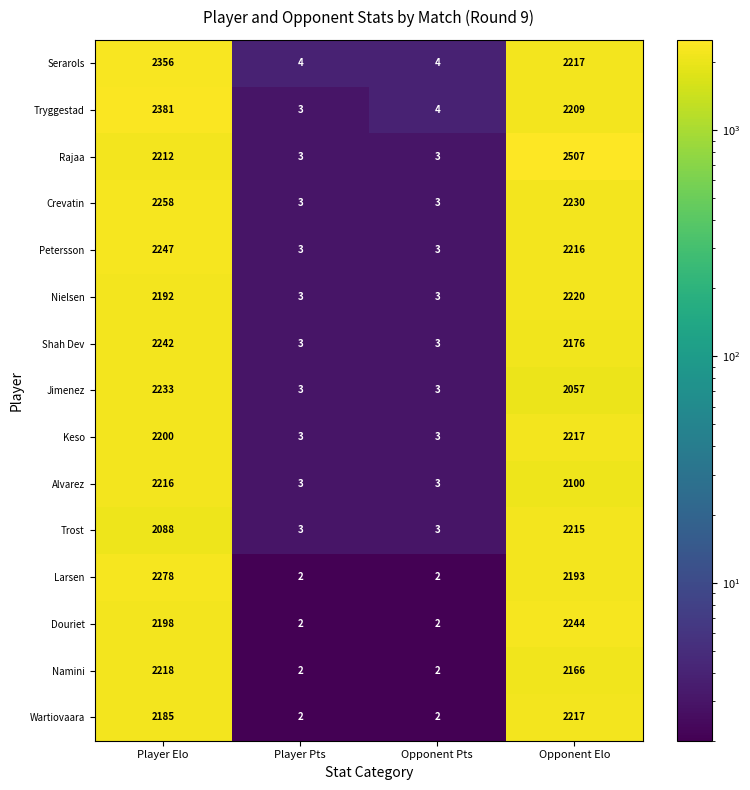

At Player Elo, list the series in order from smallest to largest.

Trost, Wartiovaara, Nielsen, Douriet, Keso, Rajaa, Alvarez, Namini, Jimenez, Shah Dev, Petersson, Crevatin, Larsen, Serarols, Tryggestad